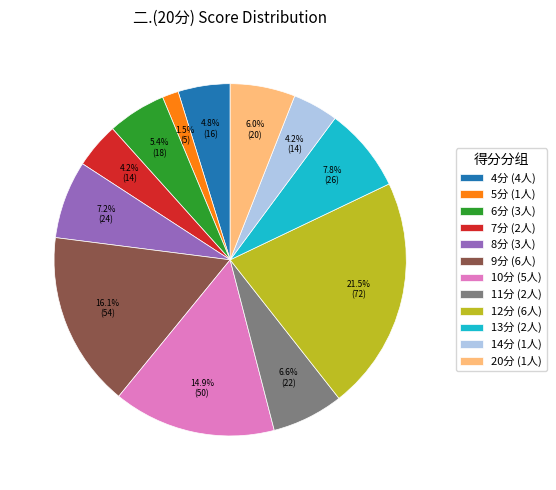

Which has a higher value, 6分 (3人) or 14分 (1人)?

6分 (3人)